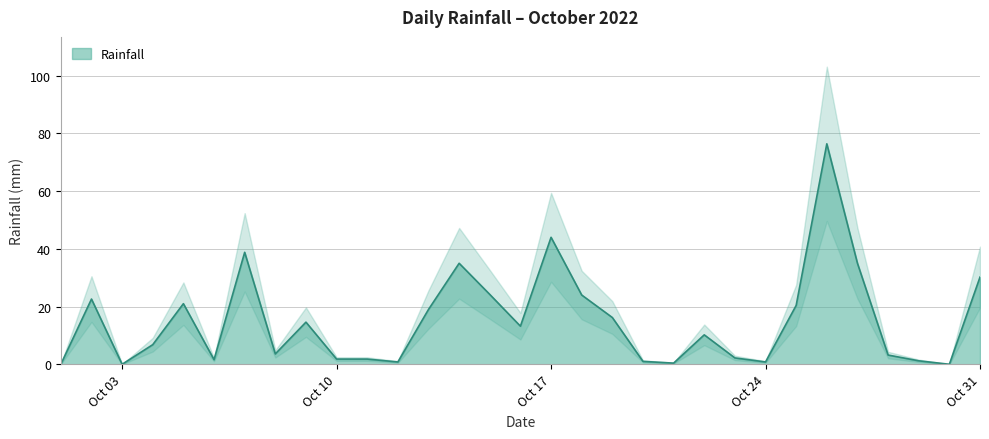

Count the number of categories in the chart.

31